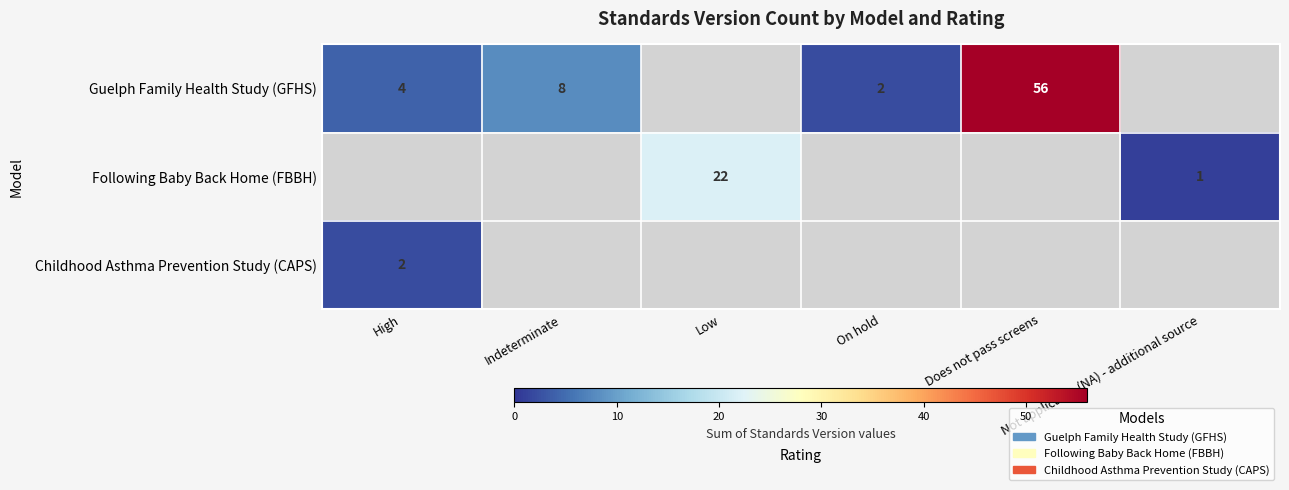

Is it true that Guelph Family Health Study (GFHS) equals 13.6 at Indeterminate?

False